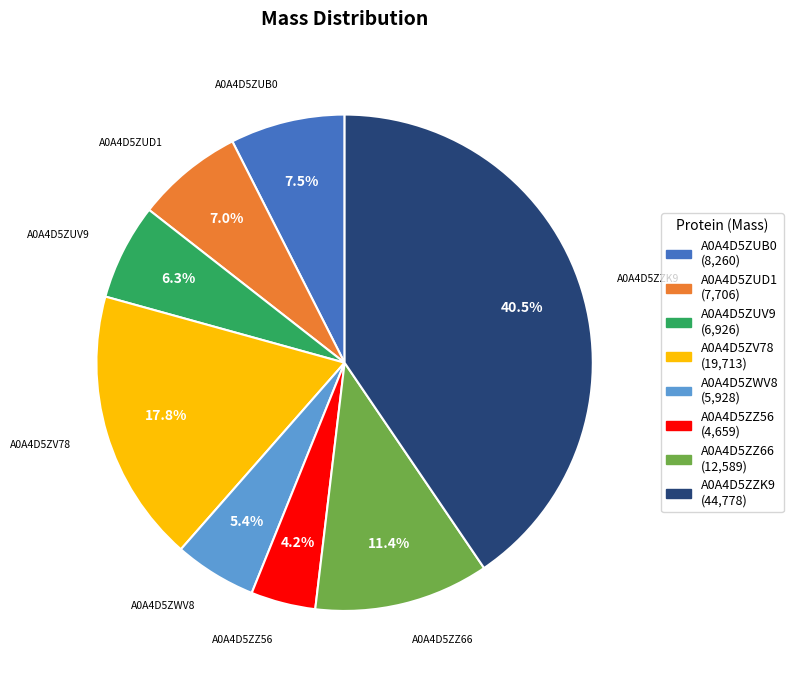

Is there any slice that represents more than half of the pie?

No